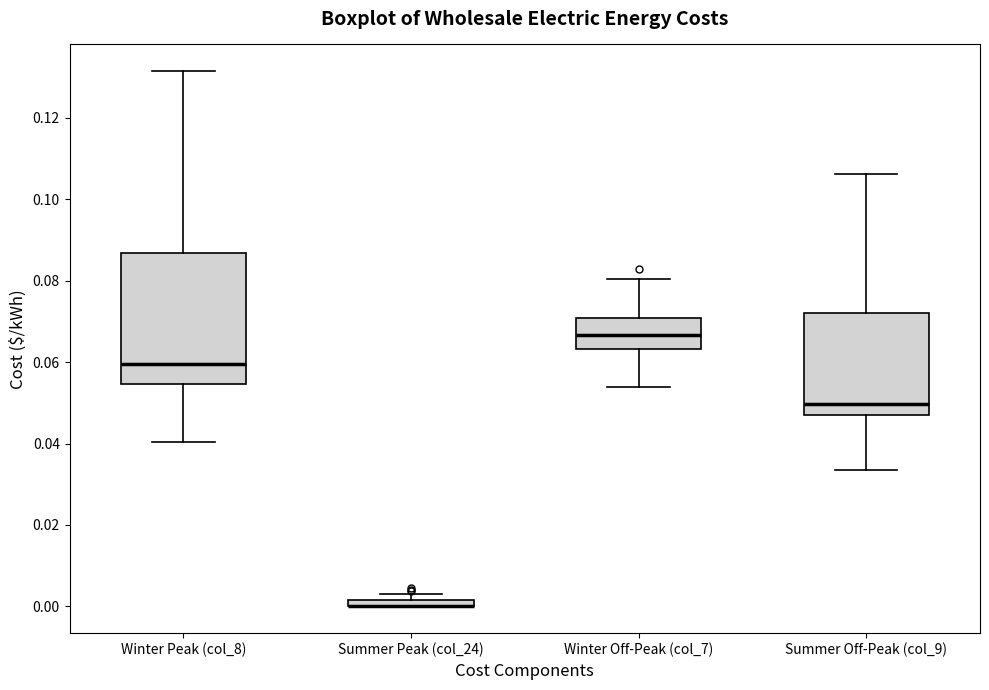

Comparing the boxes themselves (not the whiskers), which one is the tallest?

Winter Peak (col_8)